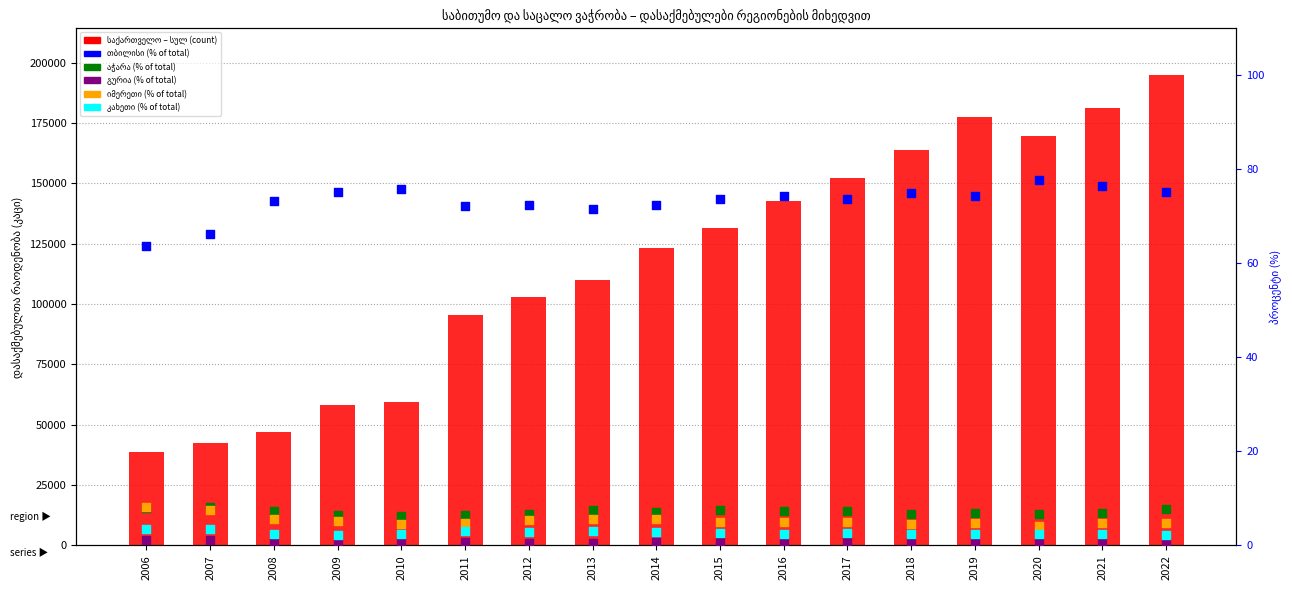

At which category is the sum across all series the highest?

2022